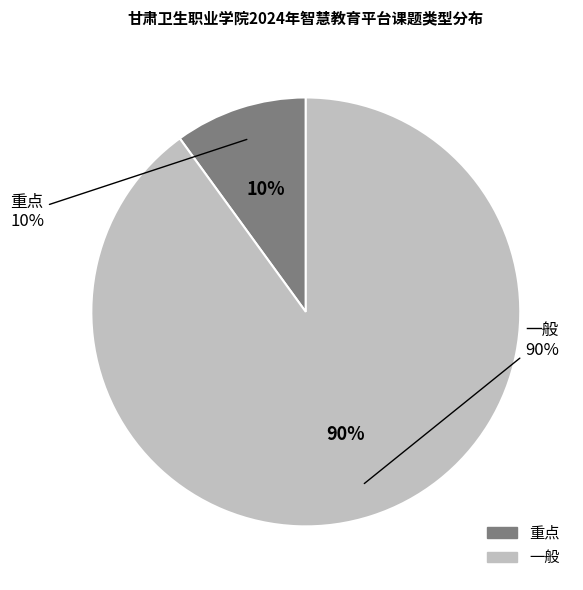

True or false: 一般 accounts for 90% of the total.

True